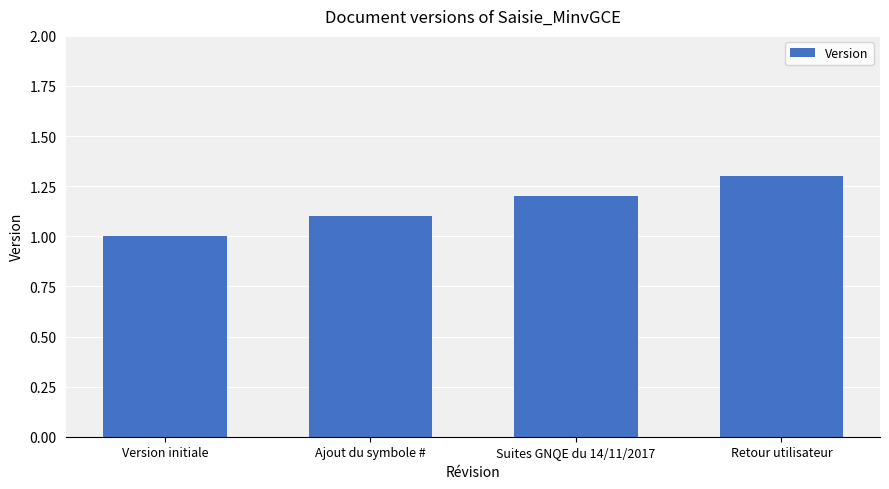

What is the value of the 4th bar from the left?

1.3